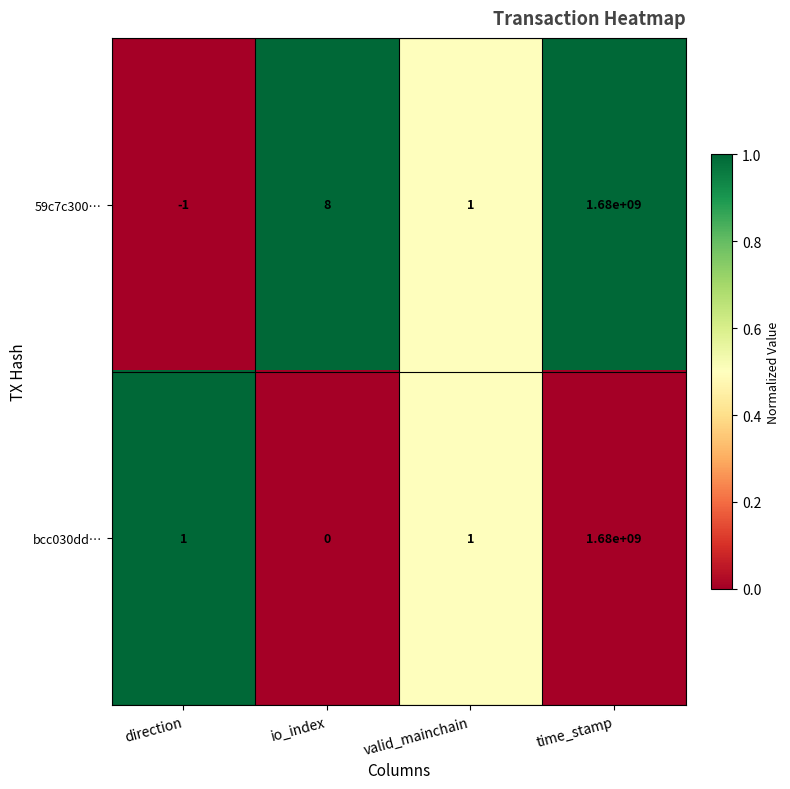

Reading left to right, transcribe all the data shown in this chart.

59c7c300…: -1	8	1	1680000000
bcc030dd…: 1	0	1	1680000000